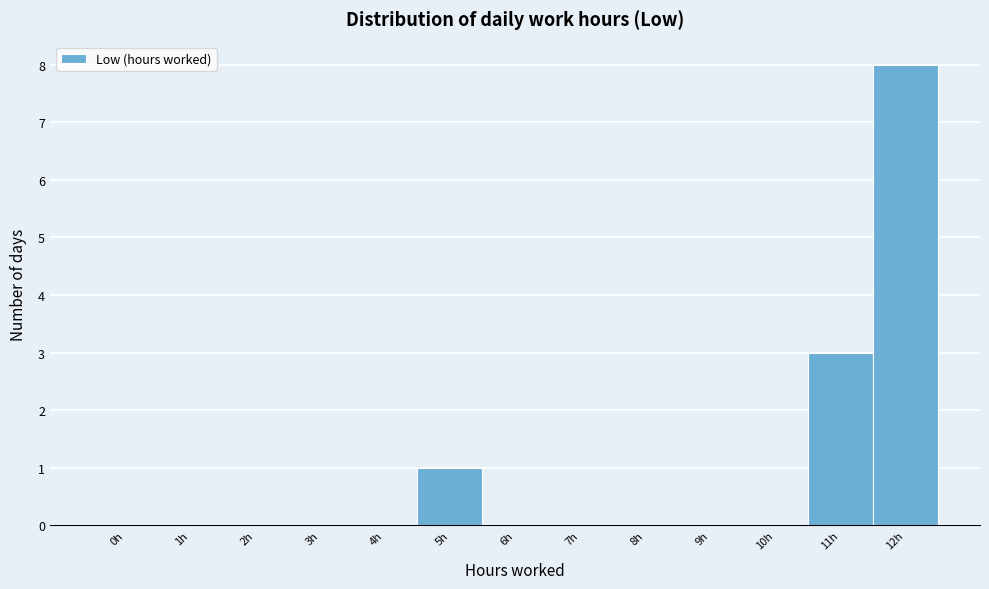

Reading left to right, what are all the values shown in this chart?

0h=0	1h=0	2h=0	3h=0	4h=0	5h=1	6h=0	7h=0	8h=0	9h=0	10h=0	11h=3	12h=8